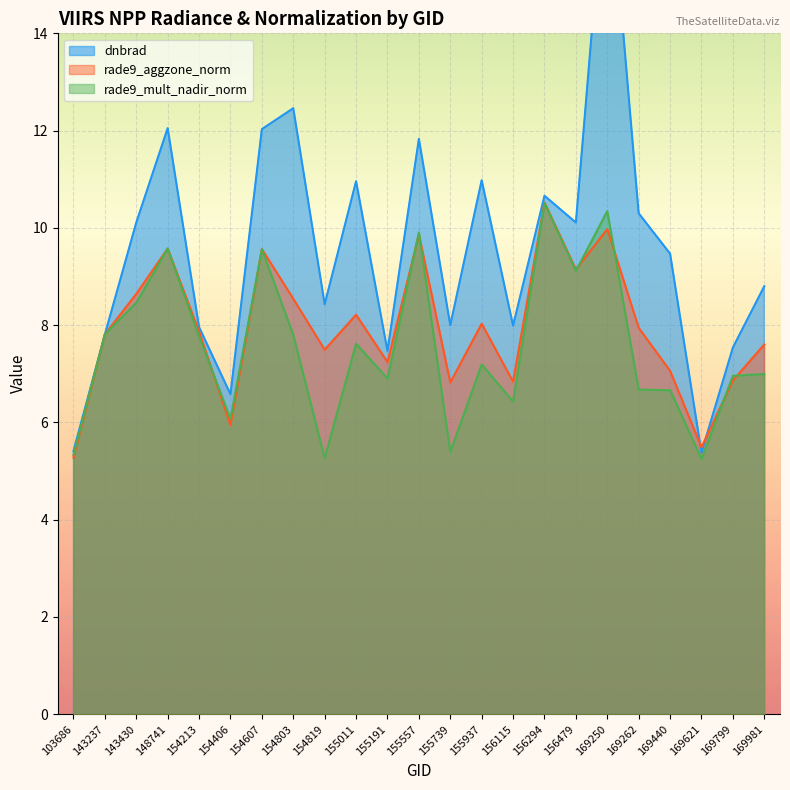

List the series in order of their overall mean, lowest first.

rade9_mult_nadir_norm, rade9_aggzone_norm, dnbrad